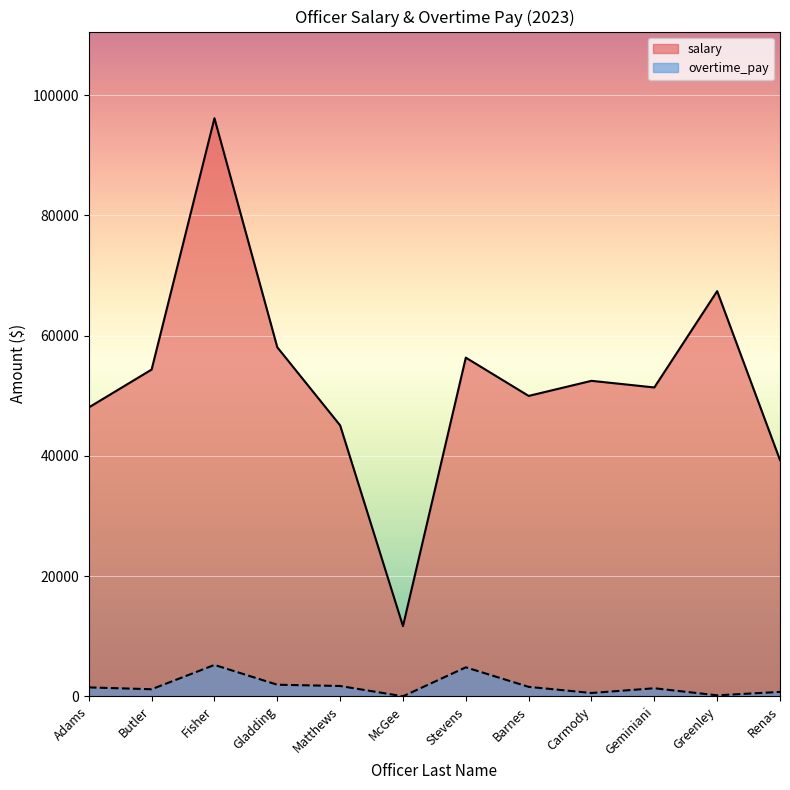

Rank the series at McGee from highest to lowest value.

salary, overtime_pay